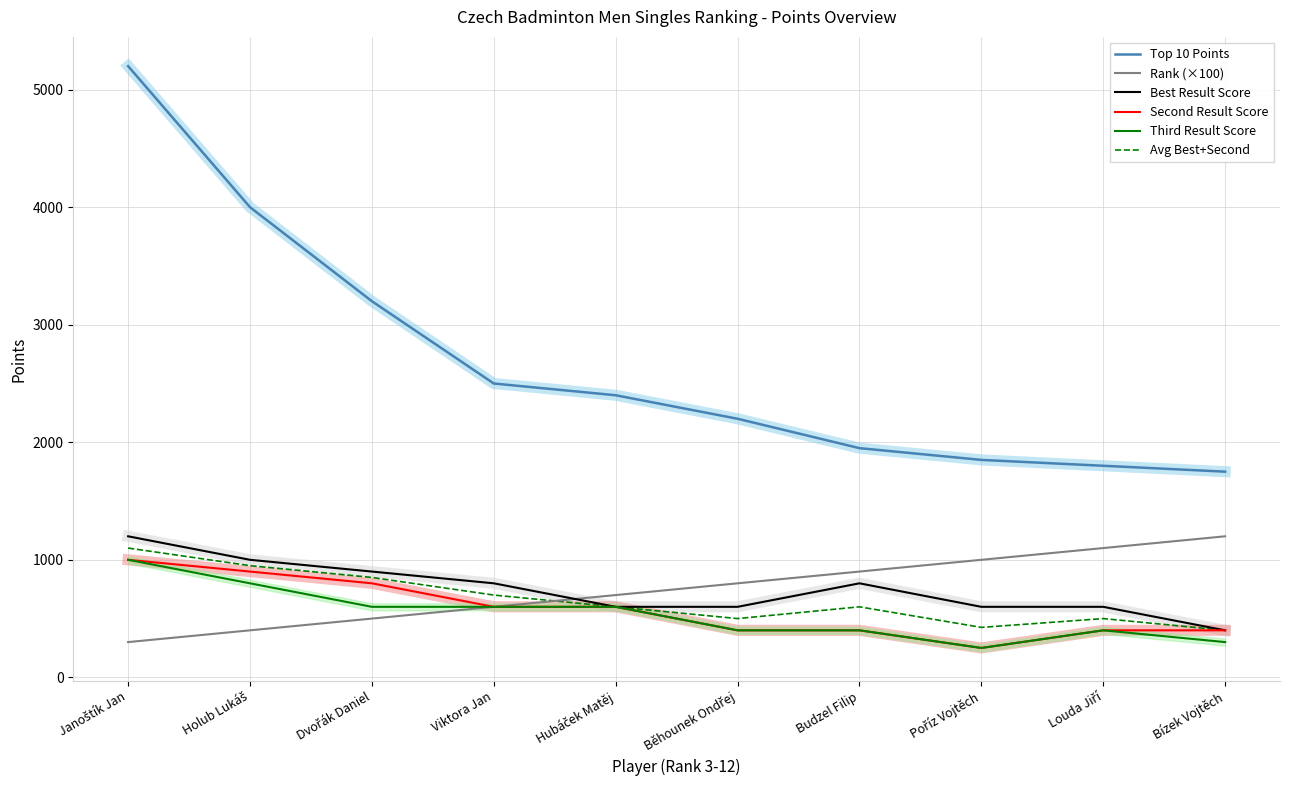

What is the sum of all Third Result Score values?

5350